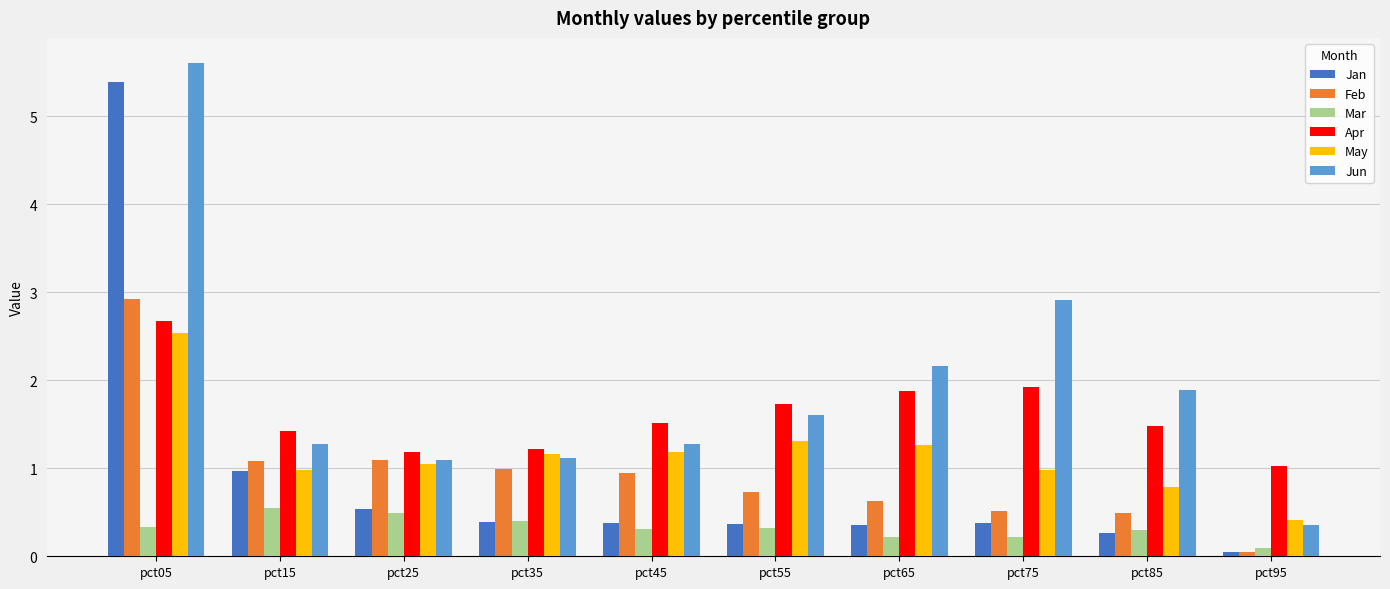

At which label is Apr closest to 1?

pct95